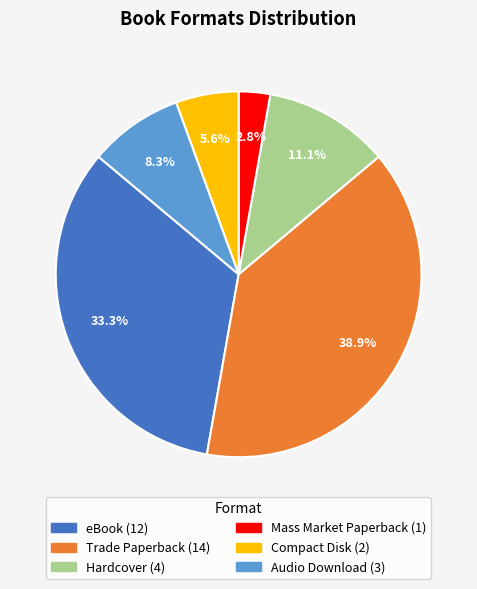

Does any single category account for the majority?

No